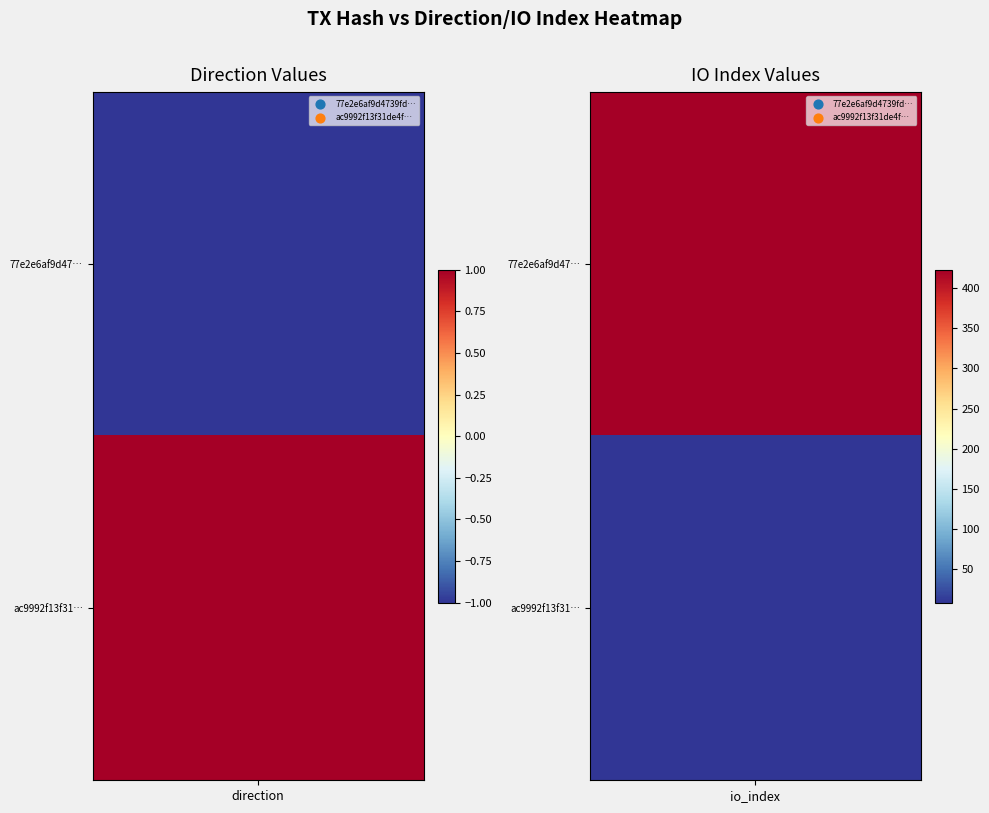

Between 1 and 0, which is larger?

1